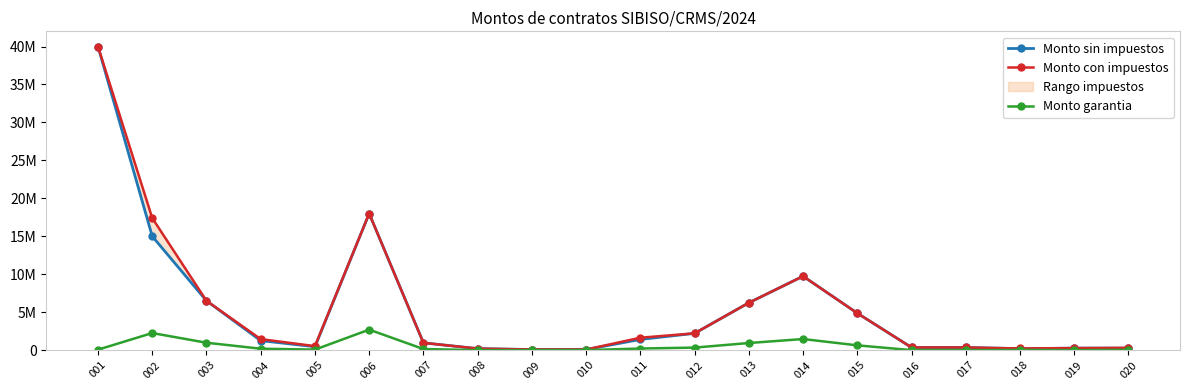

The Monto garantia series shows 975000.0 at 003. True or false?

True